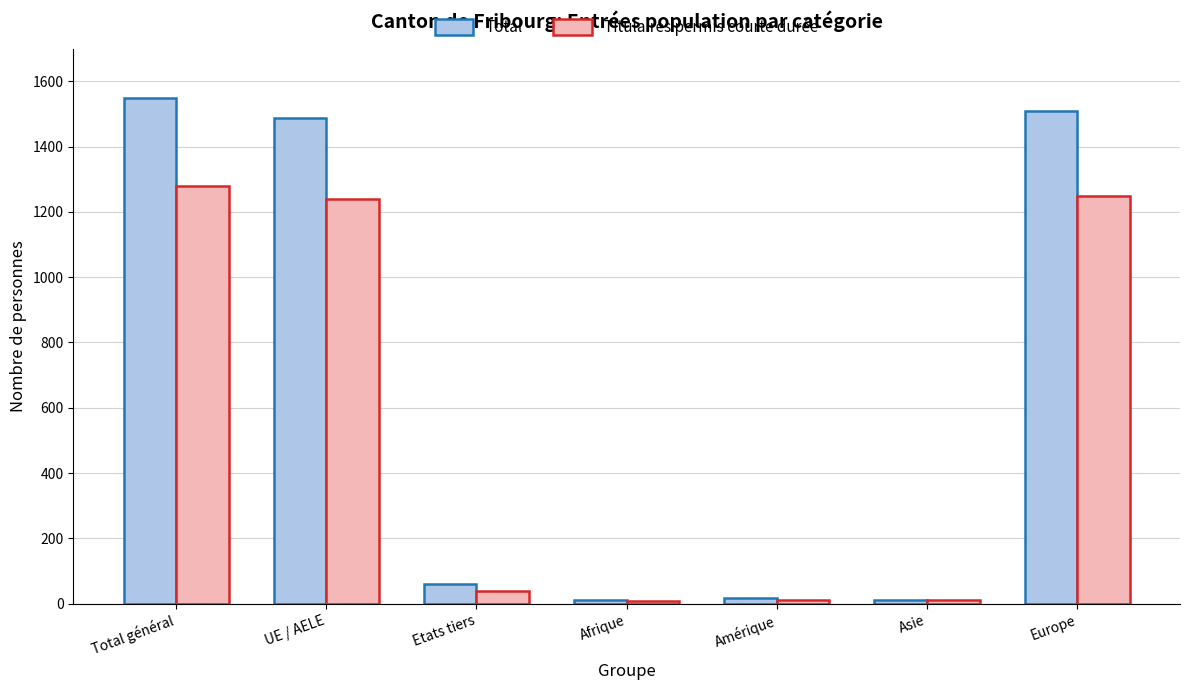

Where does the Titulaires permis courte durée series first go above 39?

Total général